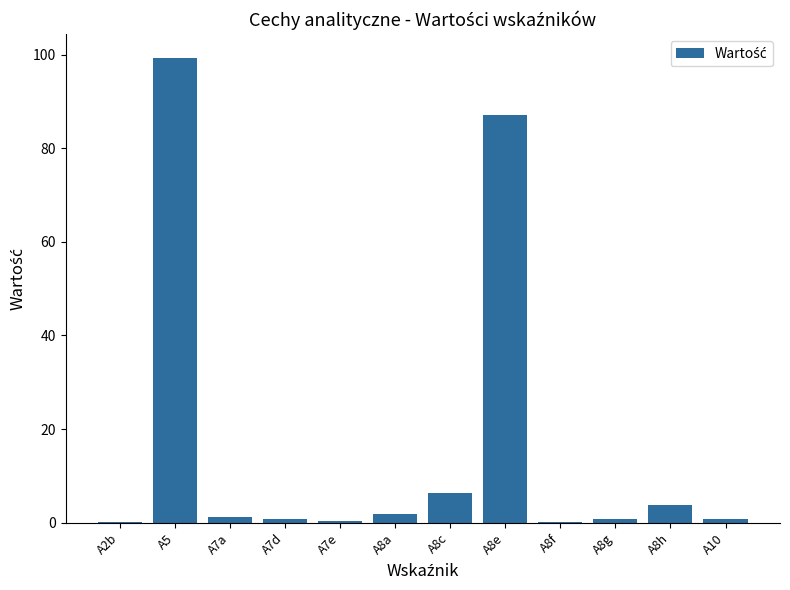

What is the change in value from A5 to A8e?

-12.2